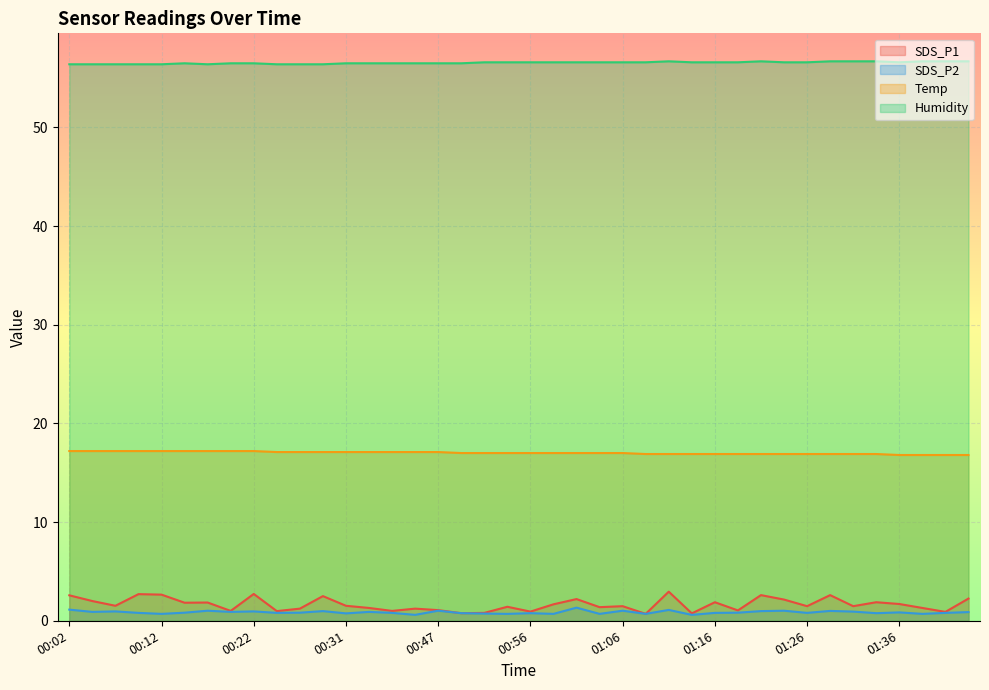

What is the label of the 1st point from the left?

00:02